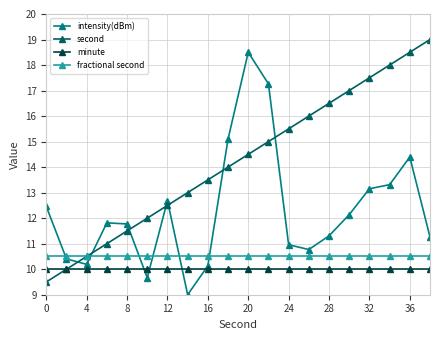

After their last crossing, which series has the higher values: second or intensity(dBm)?

second